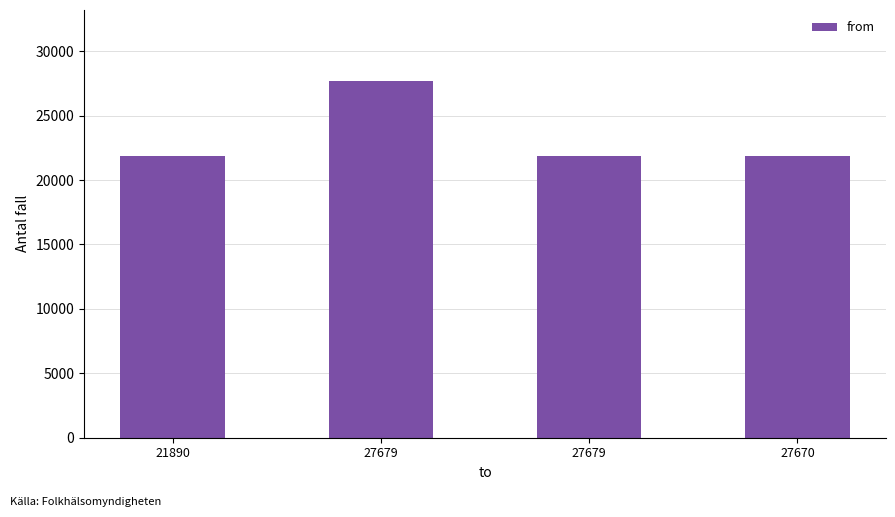

The chart shows a value of 21891 at 27679. True or false?

True